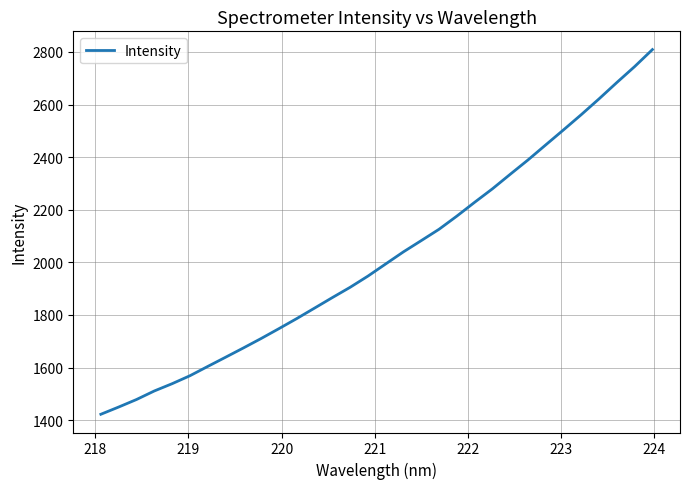

What is the maximum value shown in the chart?

2809.2